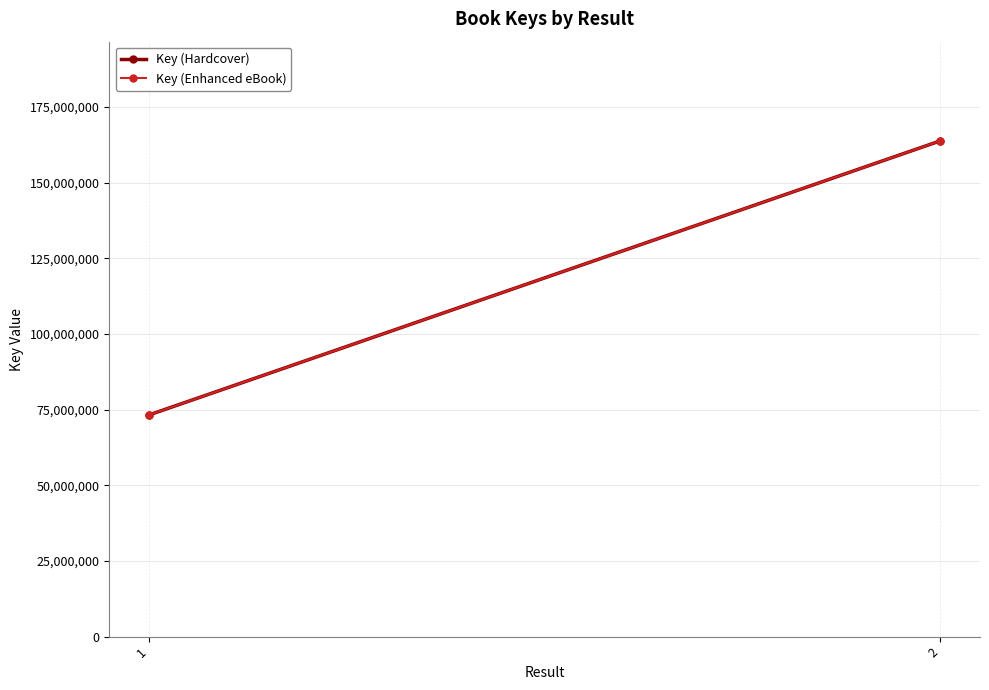

Is the value of Key (Enhanced eBook) at 2 greater than the value of Key (Hardcover) at 1?

Yes